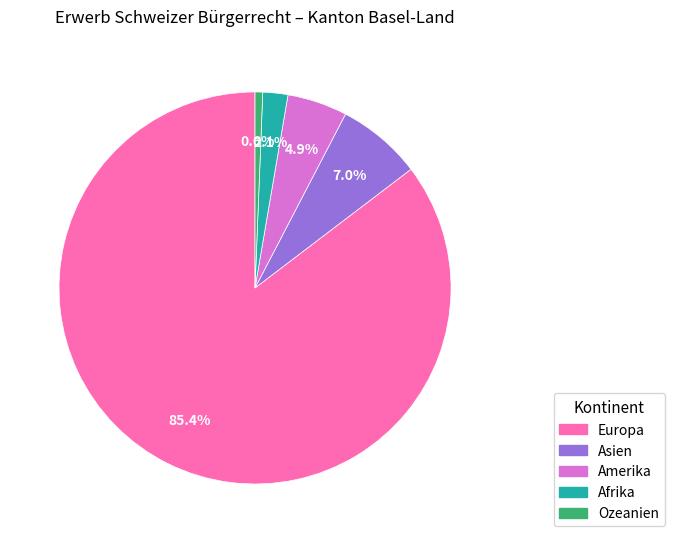

Is there a majority slice in this chart?

Yes